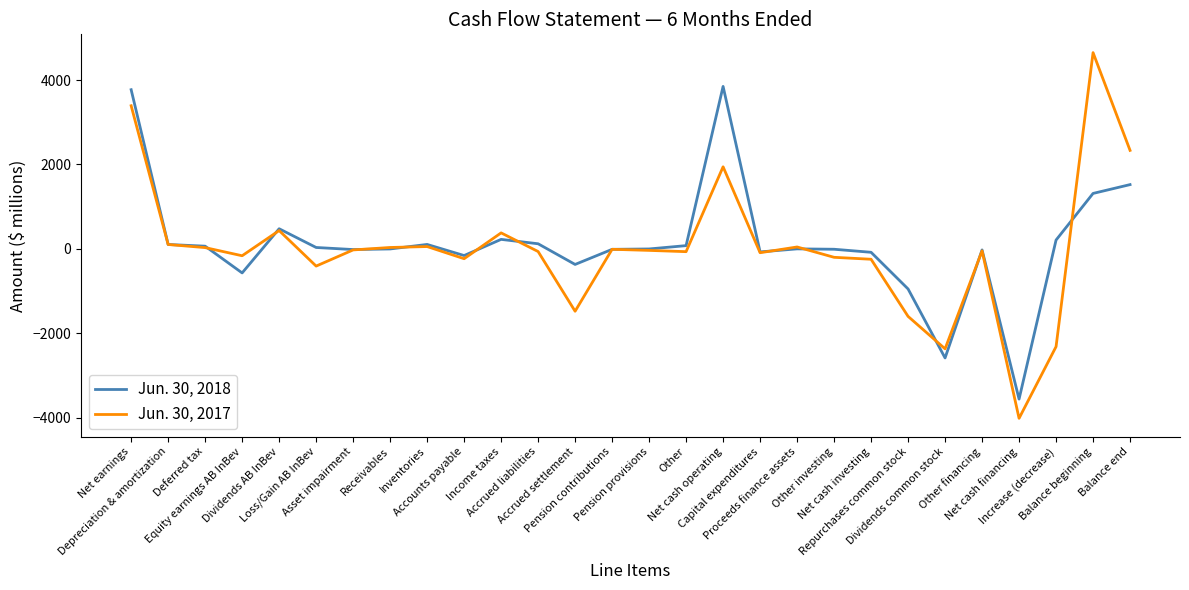

Rank the series by their average value, from lowest to highest.

Jun. 30, 2017, Jun. 30, 2018